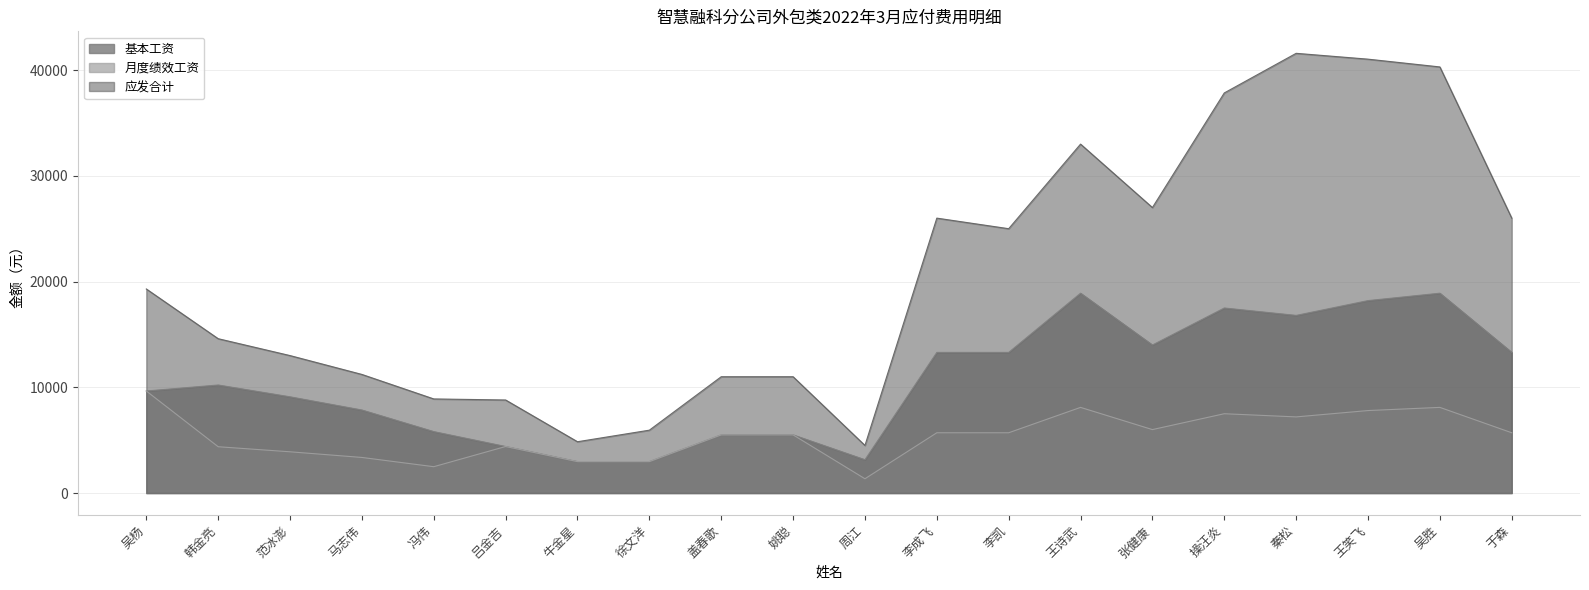

Where is the first local minimum for 应发合计?

牛金星